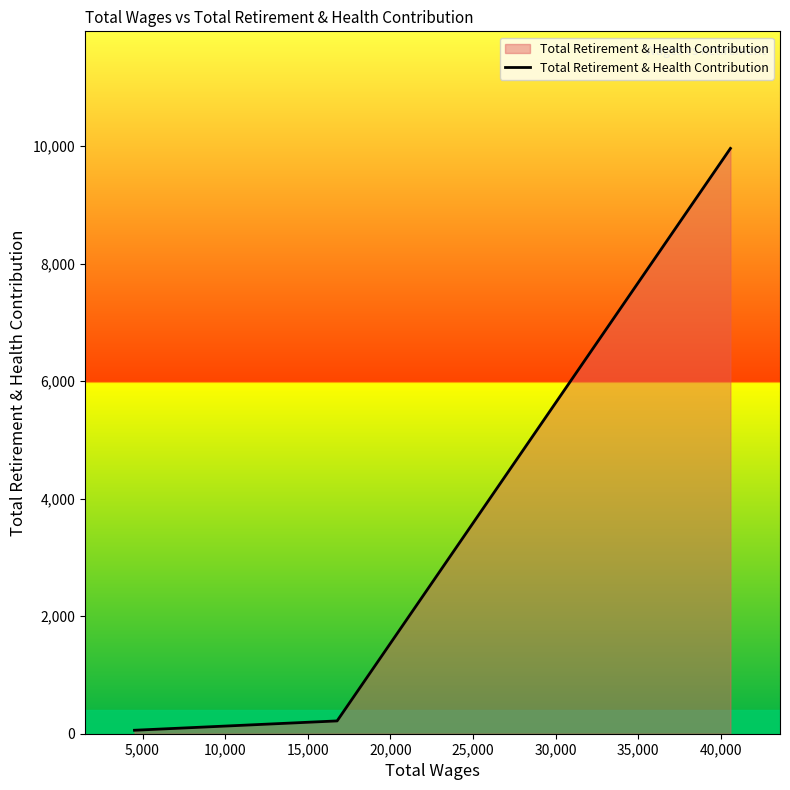

What is the average value?

3413